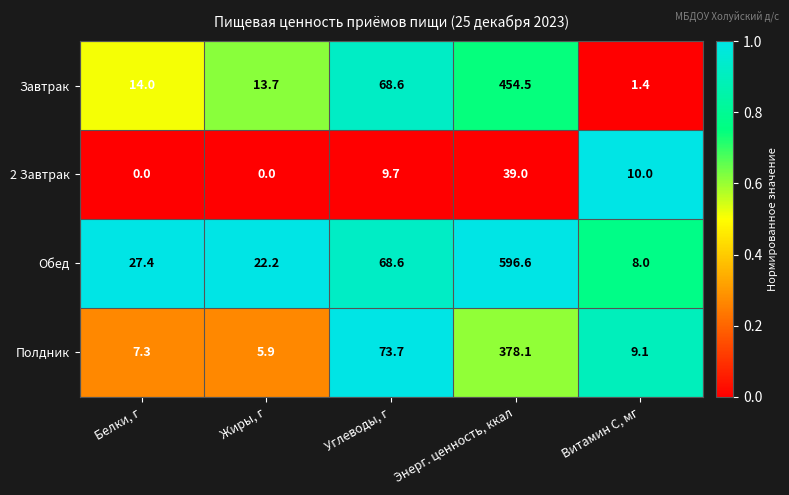

Which series has the largest total across all categories?

Обед